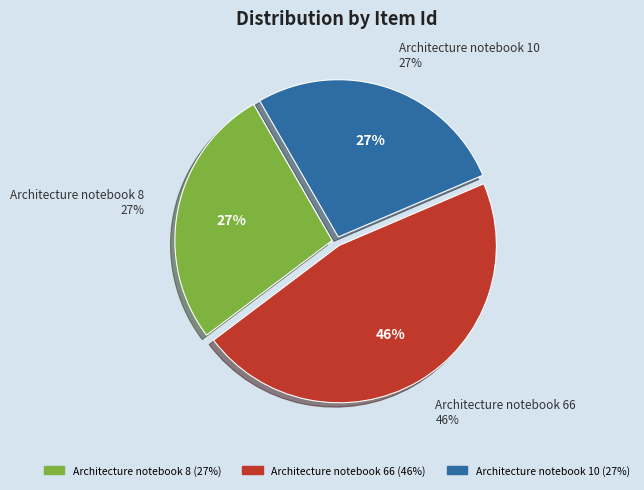

Between Architecture notebook 8 and Architecture notebook 66, which is larger?

Architecture notebook 66